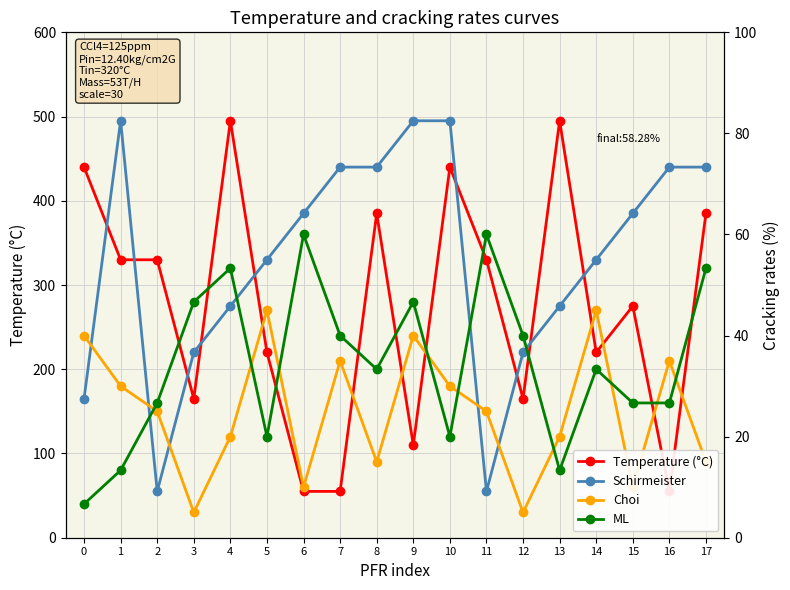

Reading left to right, transcribe all the data shown in this chart.

Temperature (°C): 0=440	1=330	2=330	3=165	4=495	5=220	6=55	7=55	8=385	9=110	10=440	11=330	12=165	13=495	14=220	15=275	16=55	17=385
Schirmeister: 0=165	1=495	2=55	3=220	4=275	5=330	6=385	7=440	8=440	9=495	10=495	11=55	12=220	13=275	14=330	15=385	16=440	17=440
Choi: 0=240	1=180	2=150	3=30	4=120	5=270	6=60	7=210	8=90	9=240	10=180	11=150	12=30	13=120	14=270	15=60	16=210	17=90
ML: 0=40	1=80	2=160	3=280	4=320	5=120	6=360	7=240	8=200	9=280	10=120	11=360	12=240	13=80	14=200	15=160	16=160	17=320